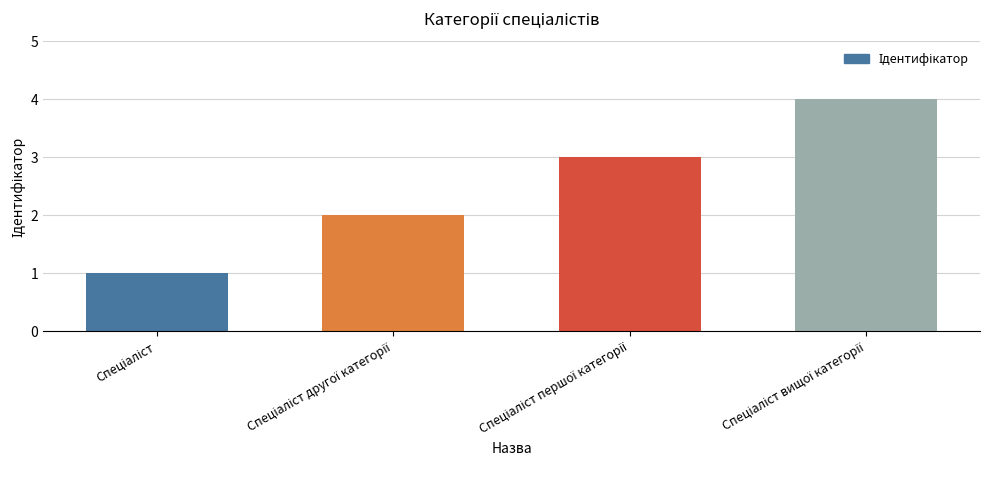

What is the maximum value shown in the chart?

4